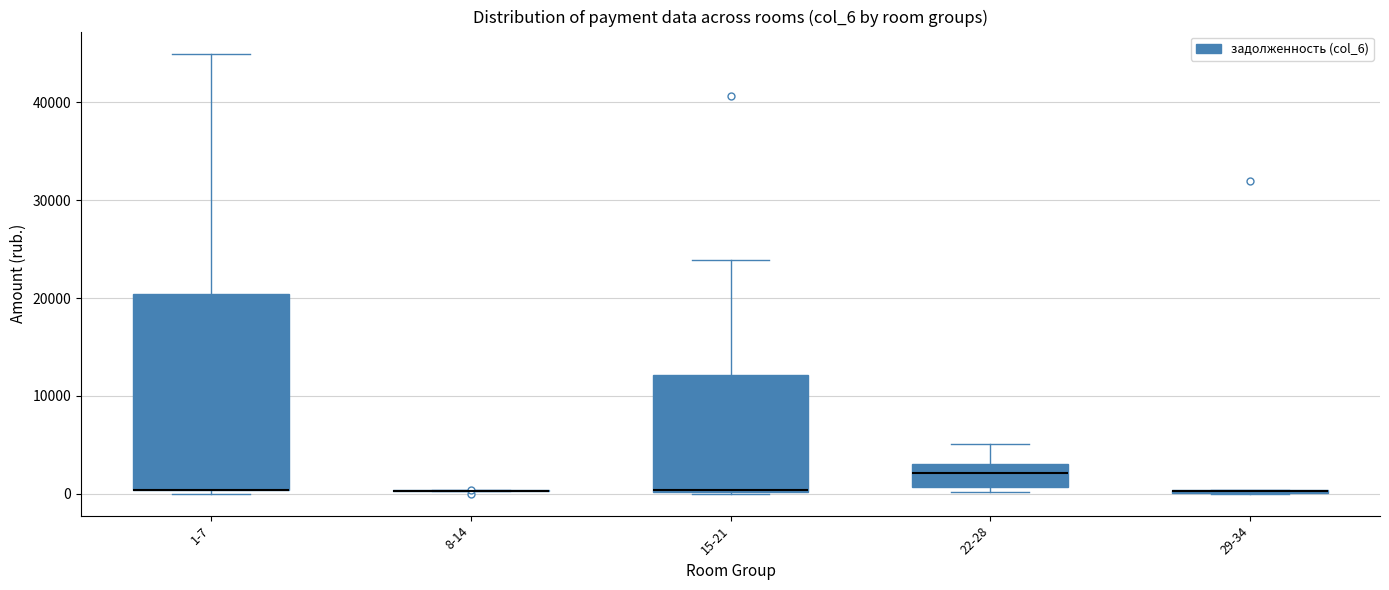

Where is the lower edge of the box for 1-7 on the y-axis? The values are not printed on the chart, so give them approximately, as read against the axis.

0